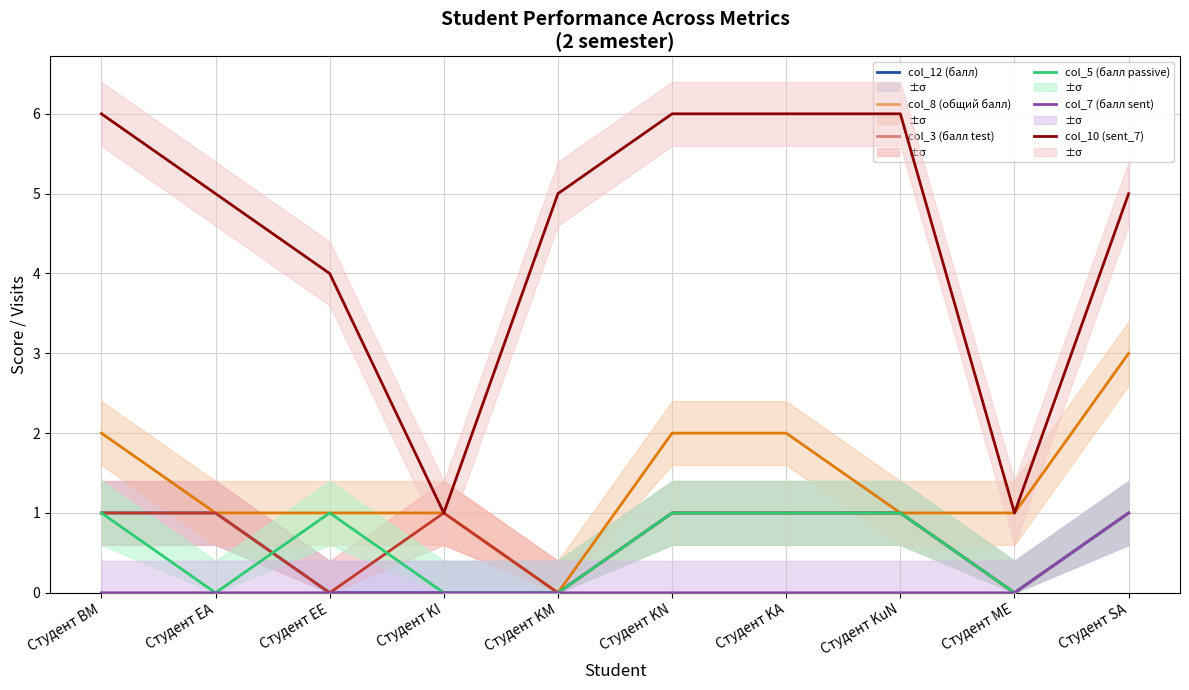

What are all the series names shown in the legend?

col_12 (балл), col_8 (общий балл), col_3 (балл test), col_5 (балл passive), col_7 (балл sent), col_10 (sent_7)